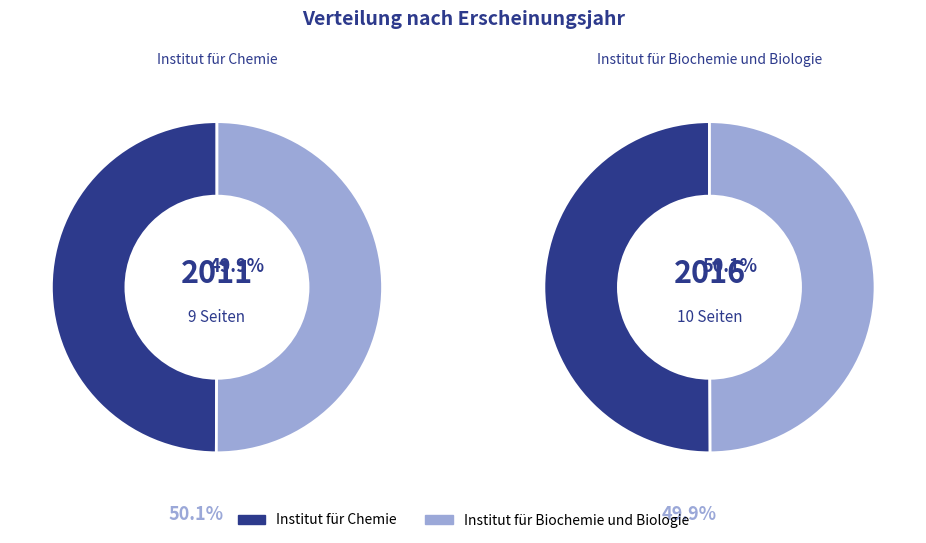

Is the sum of Institut für Biochemie und Biologie (2016) and Institut für Chemie (2011) greater than half?

Yes